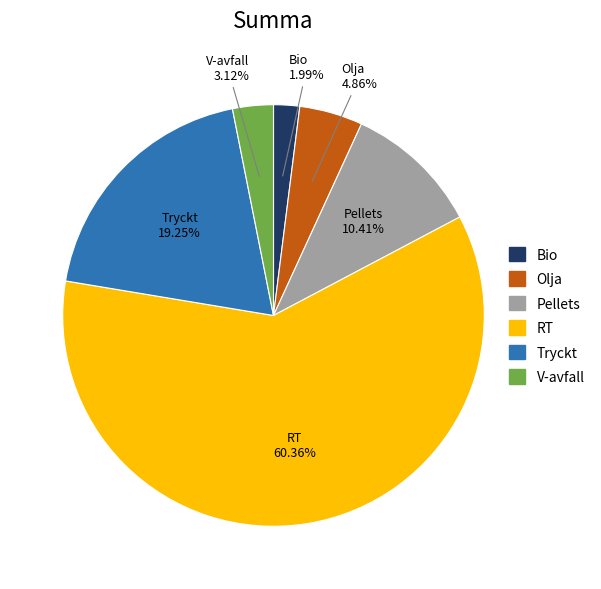

Is there any slice that represents more than half of the pie?

Yes